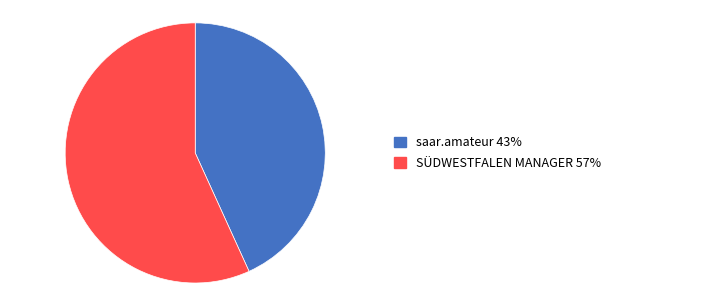

Does any single category account for the majority?

Yes